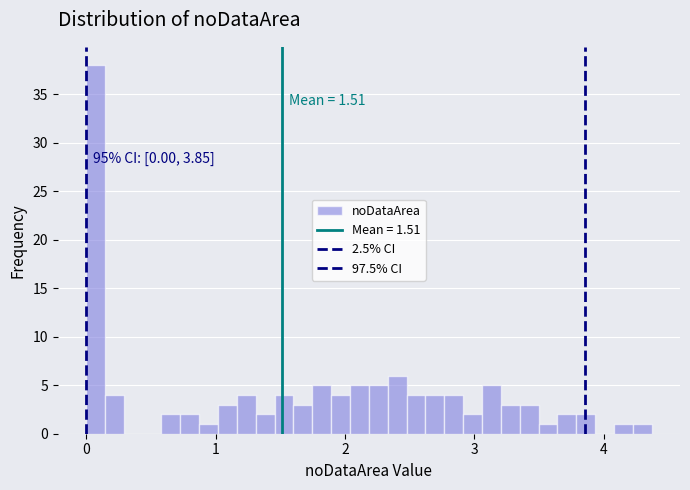

Around what value on the x-axis is the tallest bar? Give the approximate position of its centre, as read against the axis.

0.1